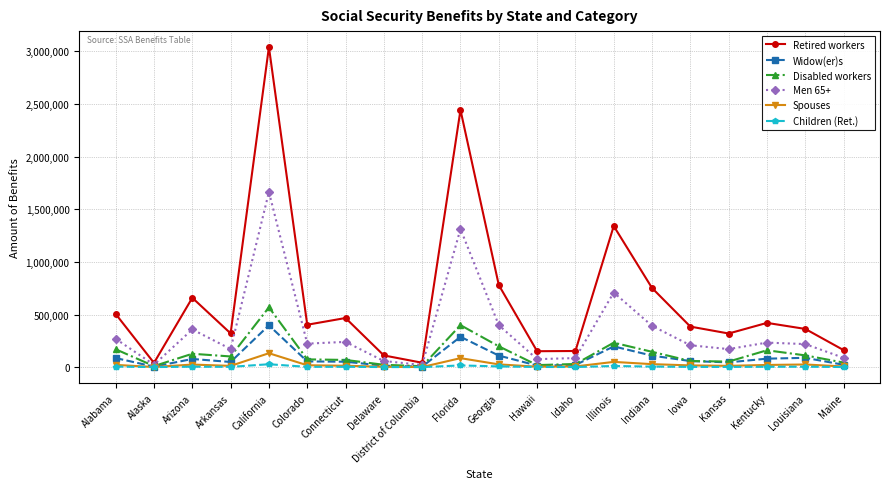

The Children (Ret.) series shows 688 at Delaware. True or false?

True